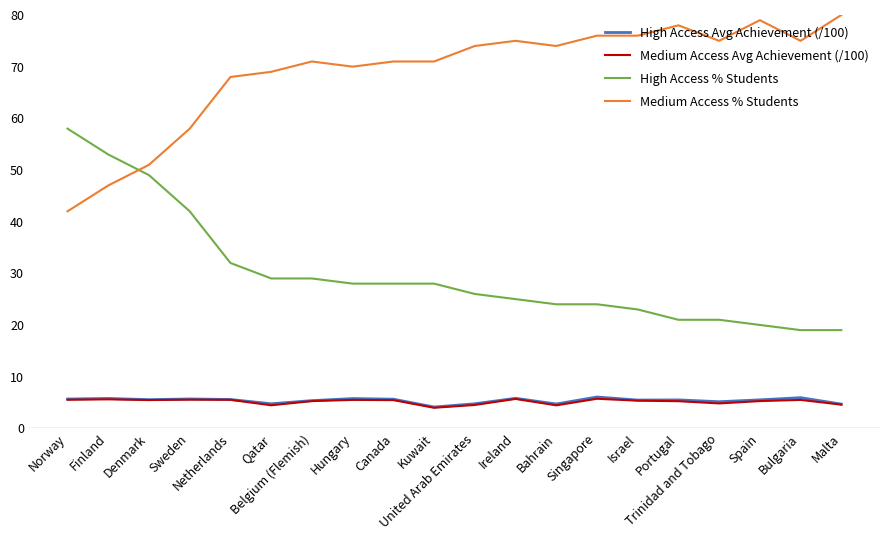

True or false: High Access Avg Achievement (/100) and Medium Access % Students intersect in this chart.

False